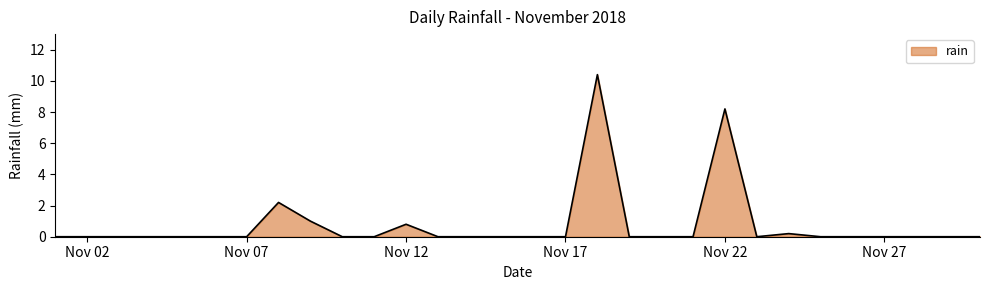

What is the maximum value shown in the chart?

10.4